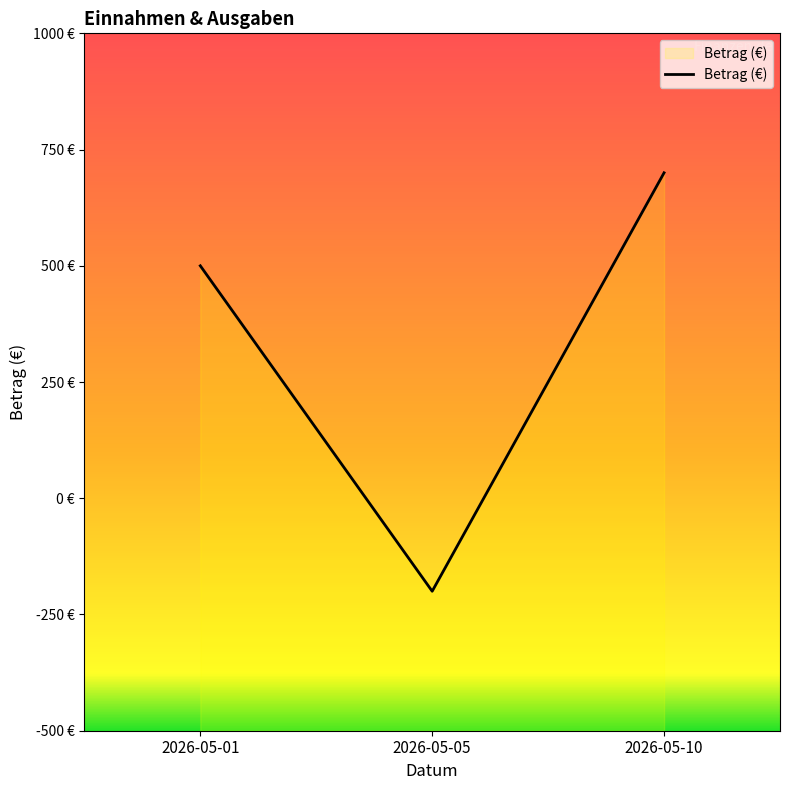

Reading right to left, transcribe all the data shown in this chart.

2026-05-10=700	2026-05-05=-200	2026-05-01=500